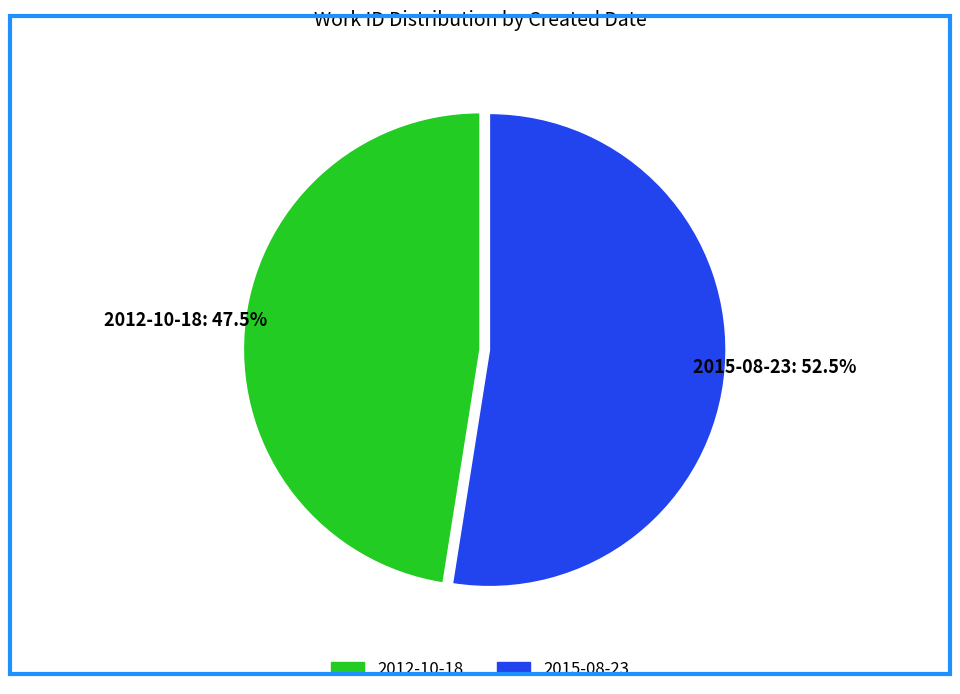

What is the ratio of the value at 2015-08-23 to the value at 2012-10-18?

1.1